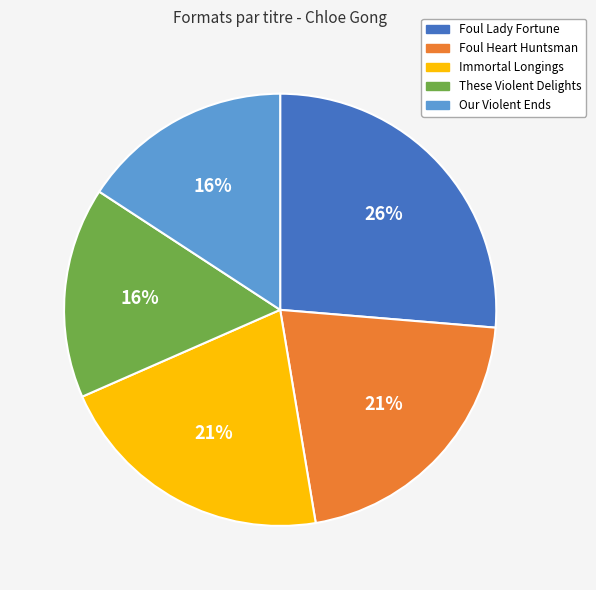

How many slices are in this pie chart?

5